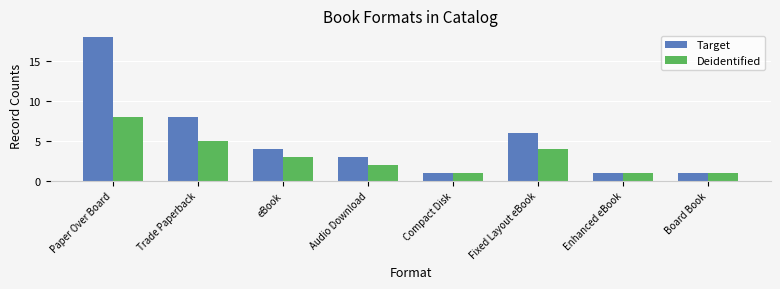

Which category has the highest value in the Target series?

Paper Over Board